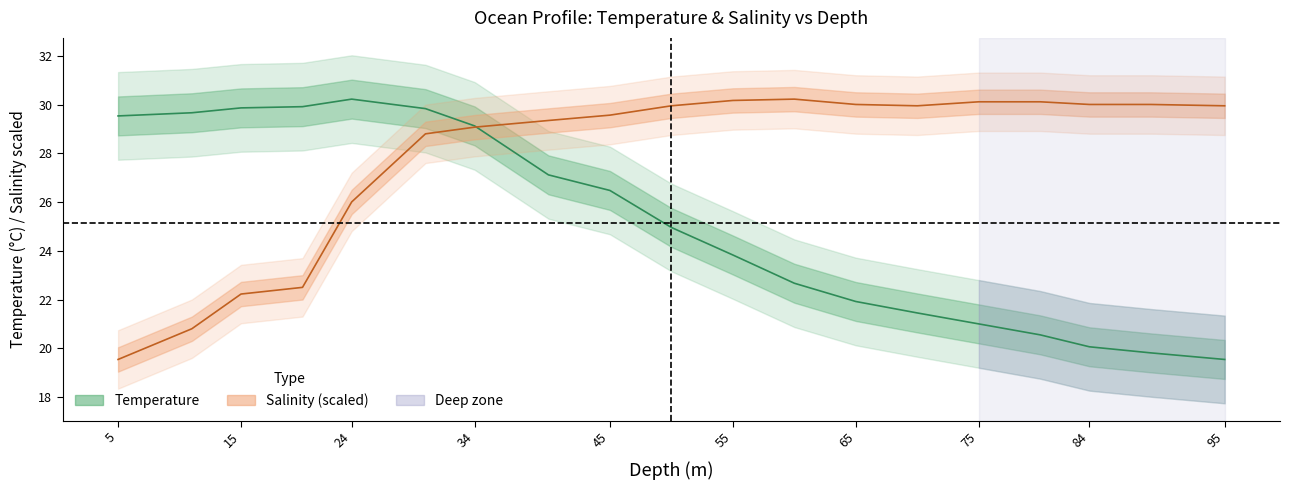

List the series in order of their peak value, lowest first.

Temperature, Salinity